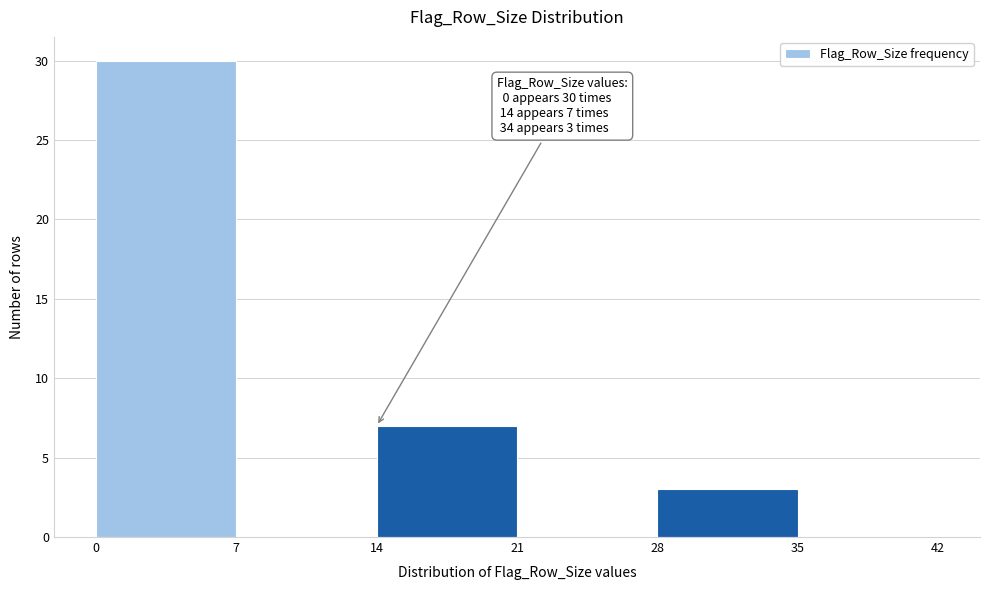

Over which range of the x-axis is the bar tallest?

0 to 7